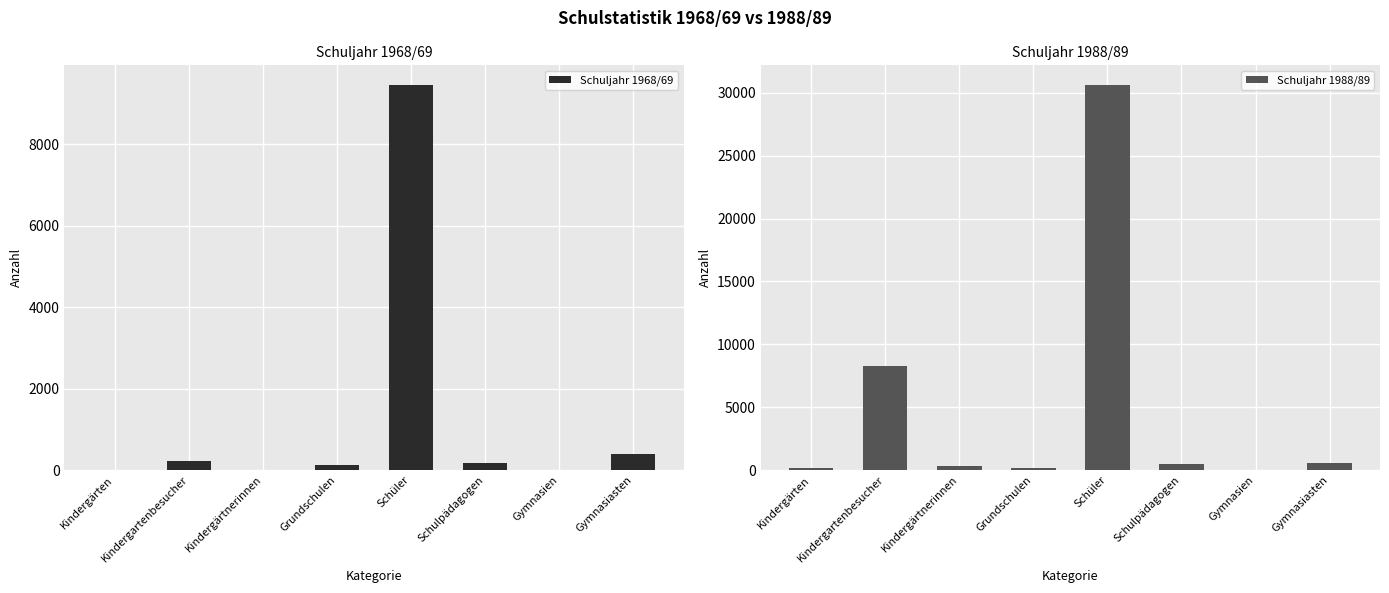

Which has a higher value, Schüler or Kindergärten?

Schüler